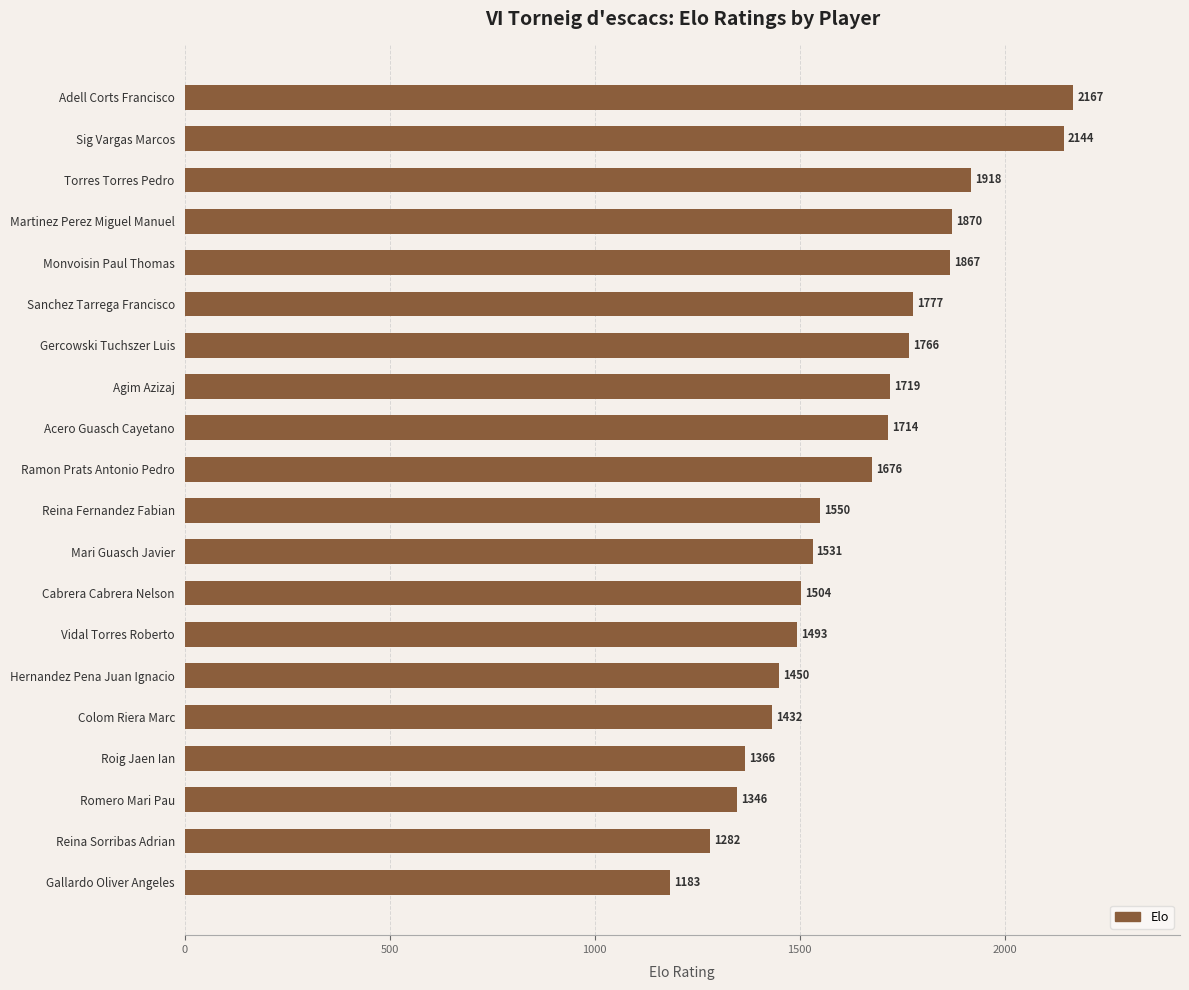

List the labels in order of value, largest first.

Adell Corts Francisco, Sig Vargas Marcos, Torres Torres Pedro, Martinez Perez Miguel Manuel, Monvoisin Paul Thomas, Sanchez Tarrega Francisco, Gercowski Tuchszer Luis, Agim Azizaj, Acero Guasch Cayetano, Ramon Prats Antonio Pedro, Reina Fernandez Fabian, Mari Guasch Javier, Cabrera Cabrera Nelson, Vidal Torres Roberto, Hernandez Pena Juan Ignacio, Colom Riera Marc, Roig Jaen Ian, Romero Mari Pau, Reina Sorribas Adrian, Gallardo Oliver Angeles